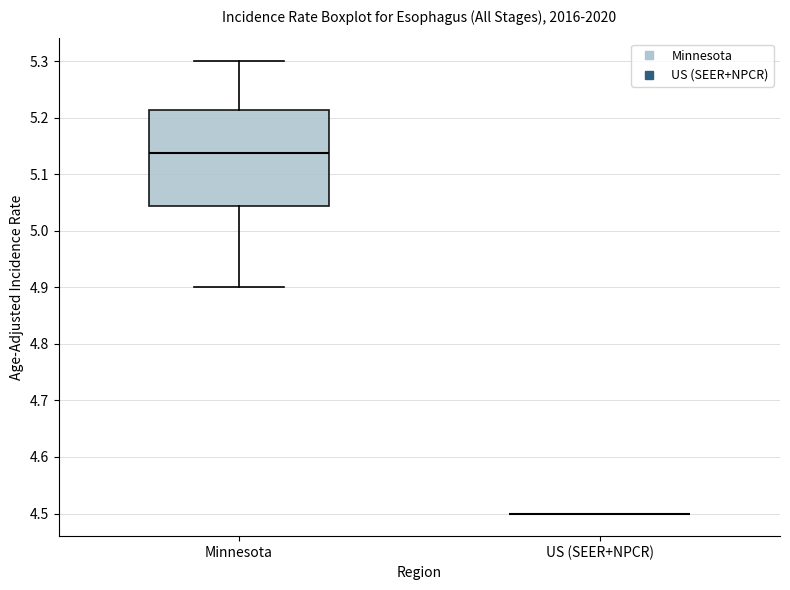

Reading left to right, transcribe this box plot: for each box, give where its median line is, the range the box spans, and where its two whiskers end, as read against the y-axis. The values are not printed on the chart, so give them approximately, as read against the axis.

Minnesota: median 5.14, box 5.04 to 5.21, whiskers 4.90 to 5.30
US (SEER+NPCR): box collapsed to a line at 4.50, whiskers 4.50 to 4.50